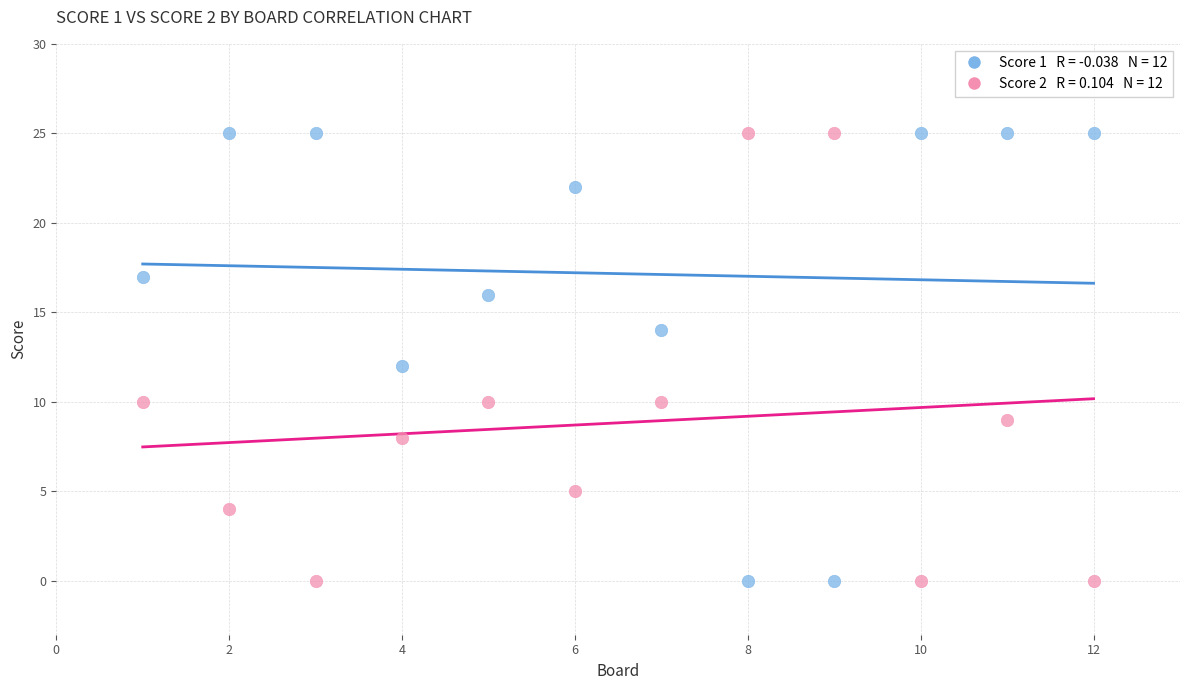

Across all data points, what is the range of X values (max minus min)?

11